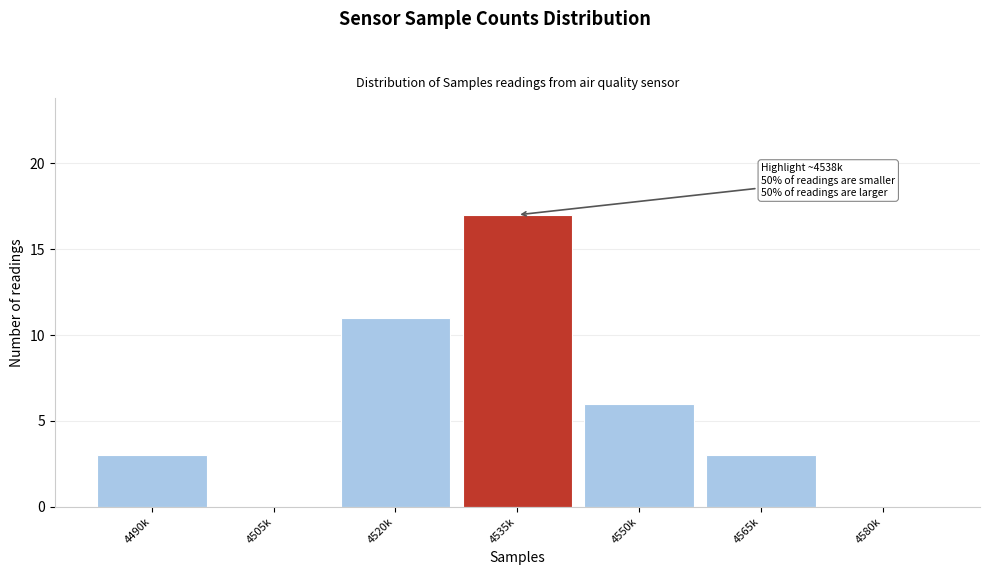

Reading left to right, what are all the values shown in this chart?

4490k=3	4505k=0	4520k=11	4535k=17	4550k=6	4565k=3	4580k=0